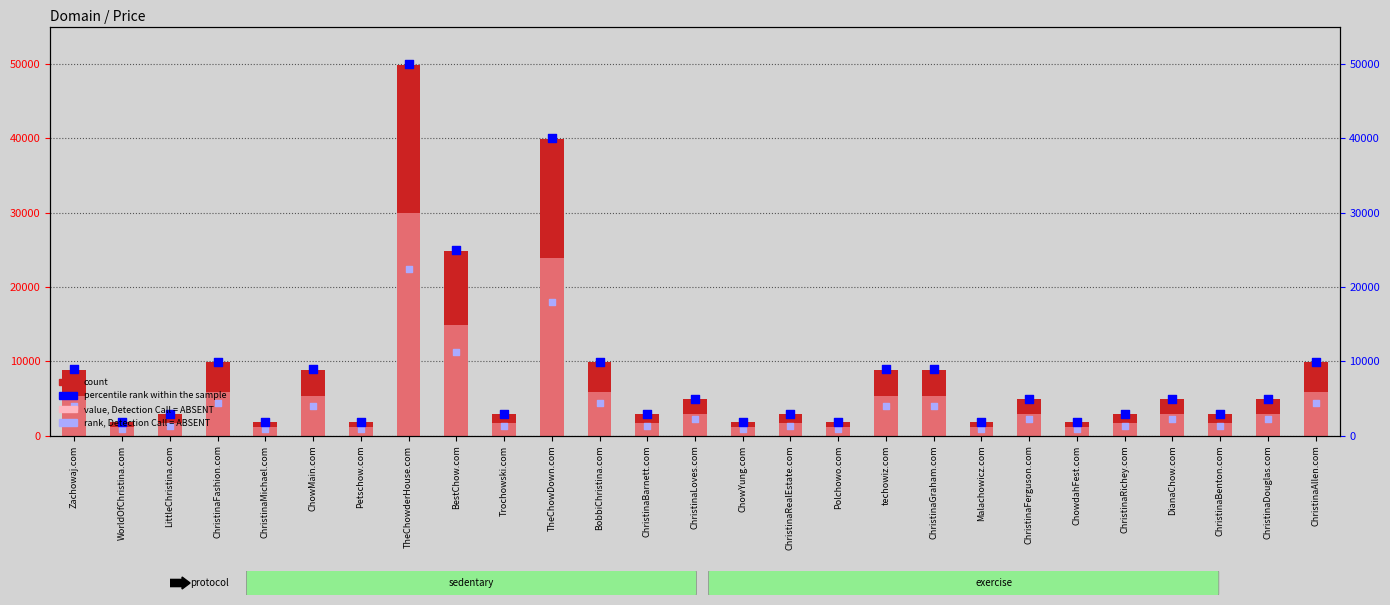

At how many categories does at least one series exceed 49837?

1